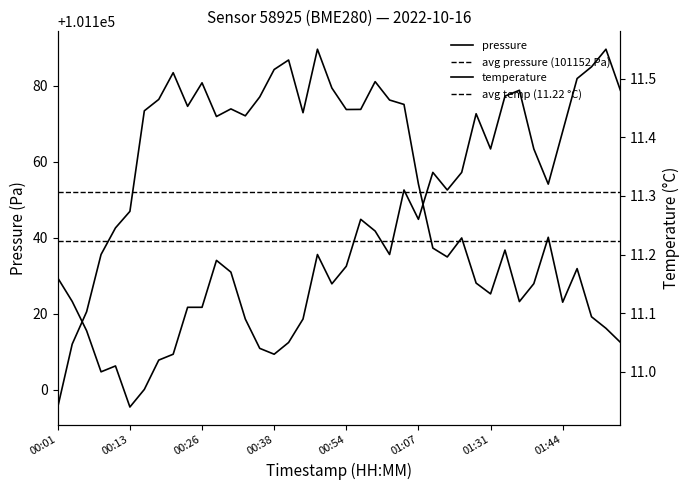

What are all the series names shown in the legend?

pressure, temperature